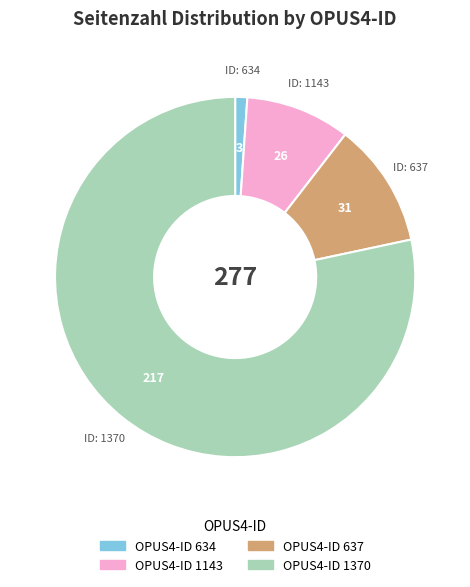

Is there any slice that represents more than half of the pie?

Yes